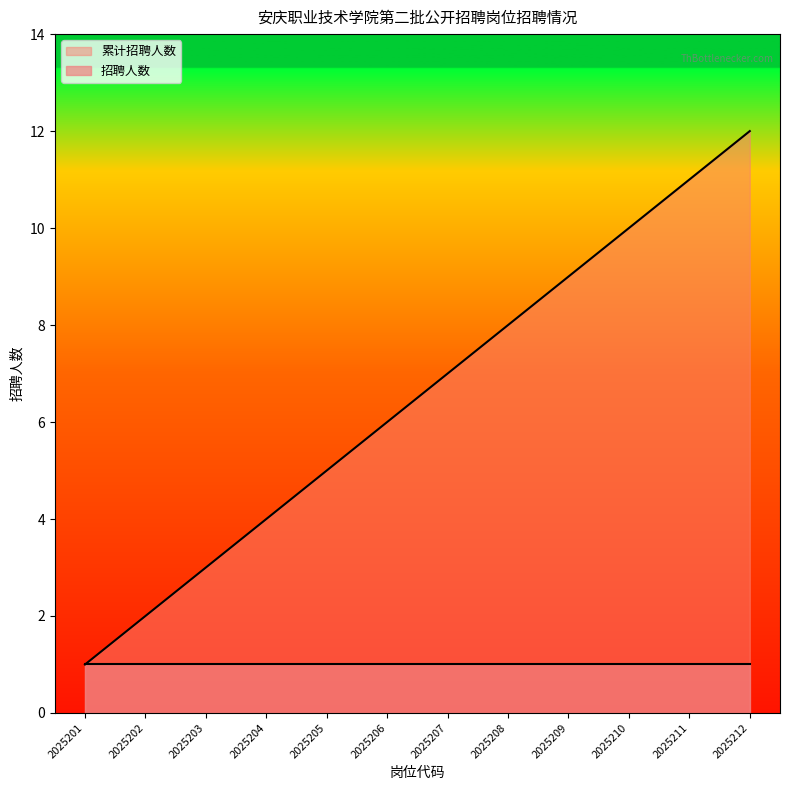

True or false: 招聘人数_line and 累计招聘人数_line intersect in this chart.

False